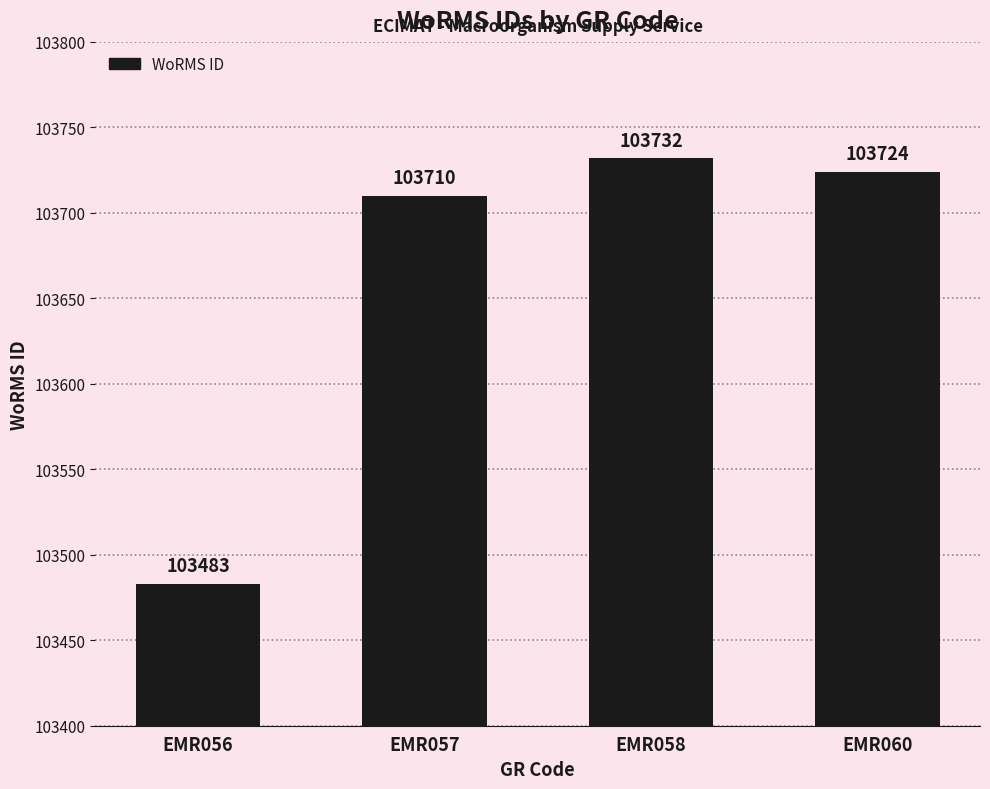

How many categories are shown in the chart?

4